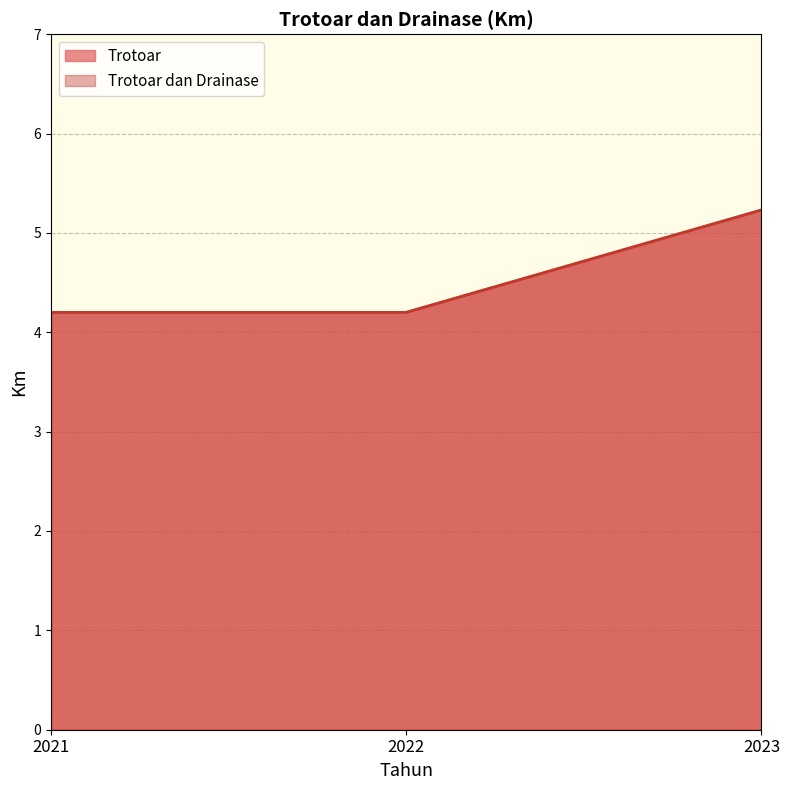

What is the minimum value shown in the chart?

4.2